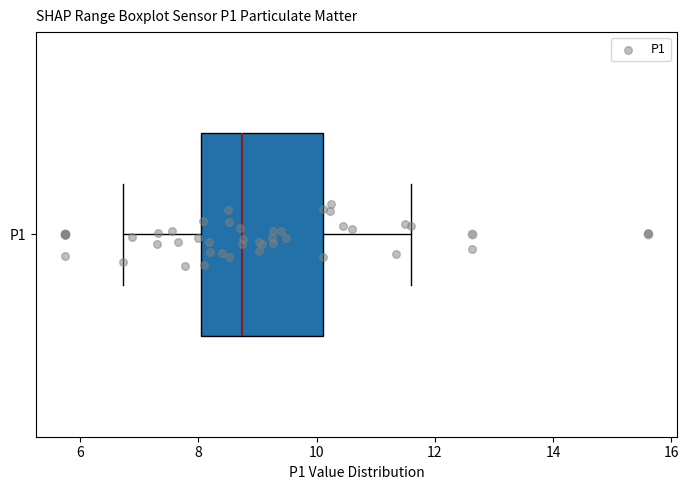

Transcribe this box plot: give where the median line is, the range the box spans, and where the two whiskers end, as read against the x-axis. The values are not printed on the chart, so give them approximately, as read against the axis.

median 8.8, box 8.0 to 10.2, whiskers 6.8 to 11.6